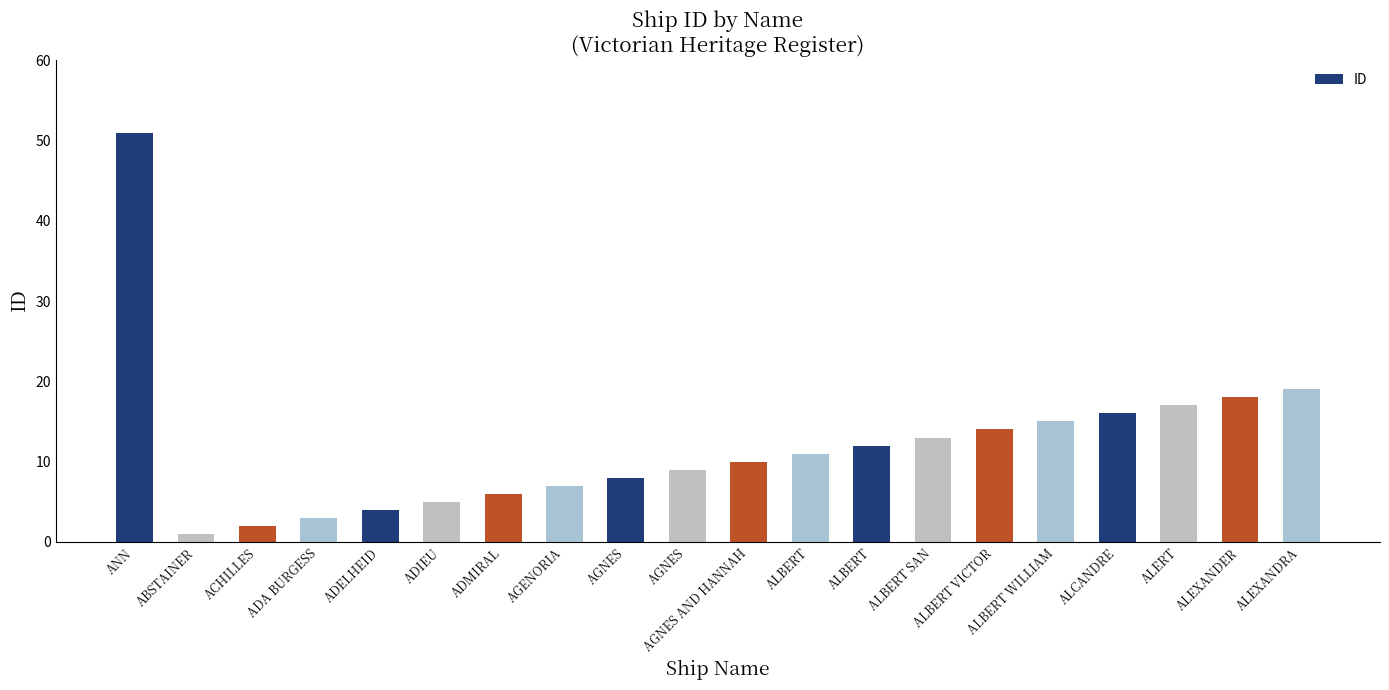

Rank the categories by value from lowest to highest.

ABSTAINER, ACHILLES, ADA BURGESS, ADELHEID, ADIEU, ADMIRAL, AGENORIA, AGNES, AGNES, AGNES AND HANNAH, ALBERT, ALBERT, ALBERT SAN, ALBERT VICTOR, ALBERT WILLIAM, ALCANDRE, ALERT, ALEXANDER, ALEXANDRA, ANN